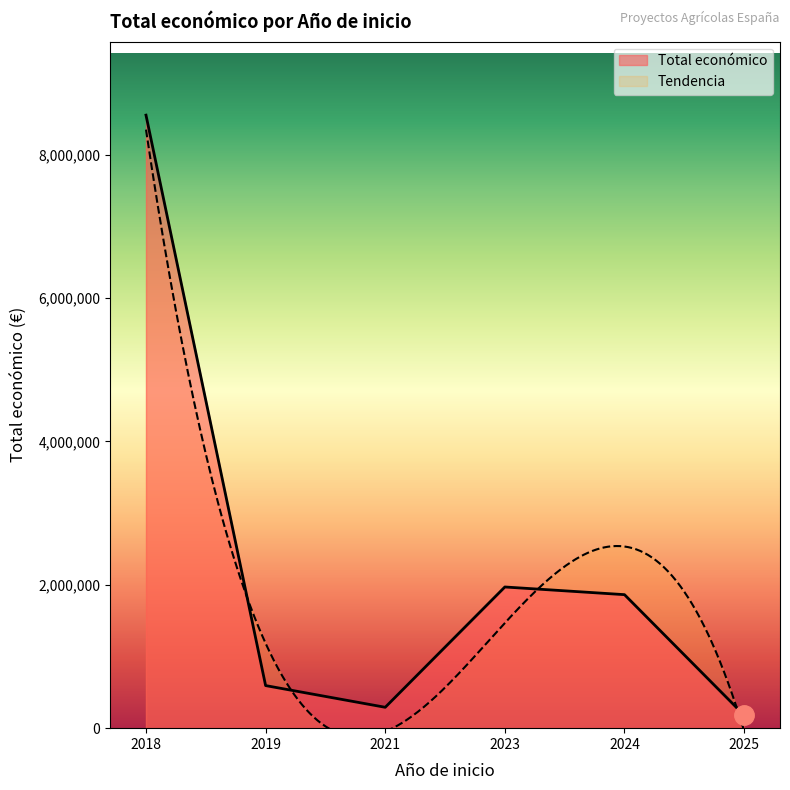

What is the maximum value for Total económico?

8550842